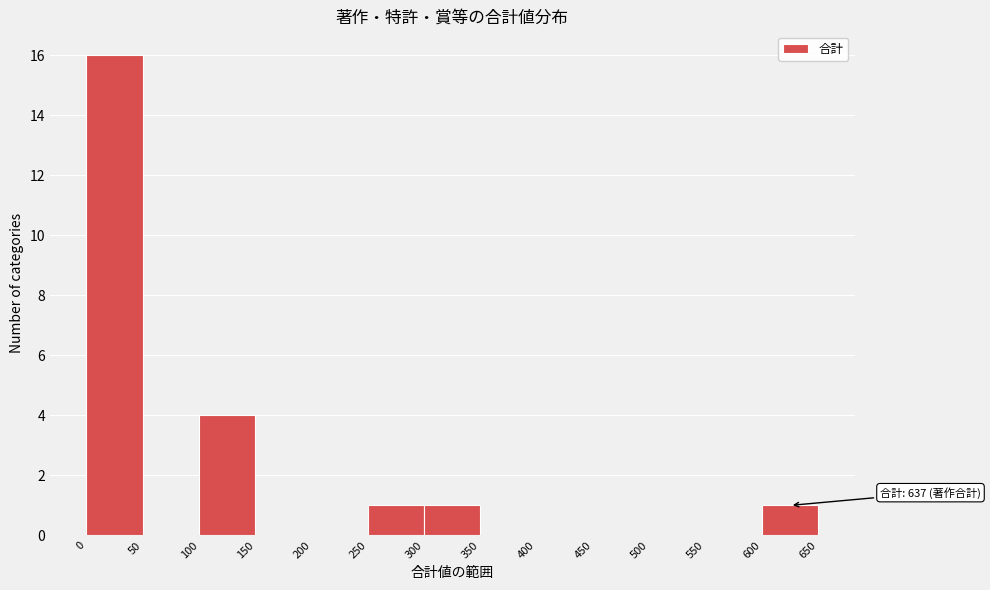

Which range on the x-axis has the tallest bar?

0 to 50